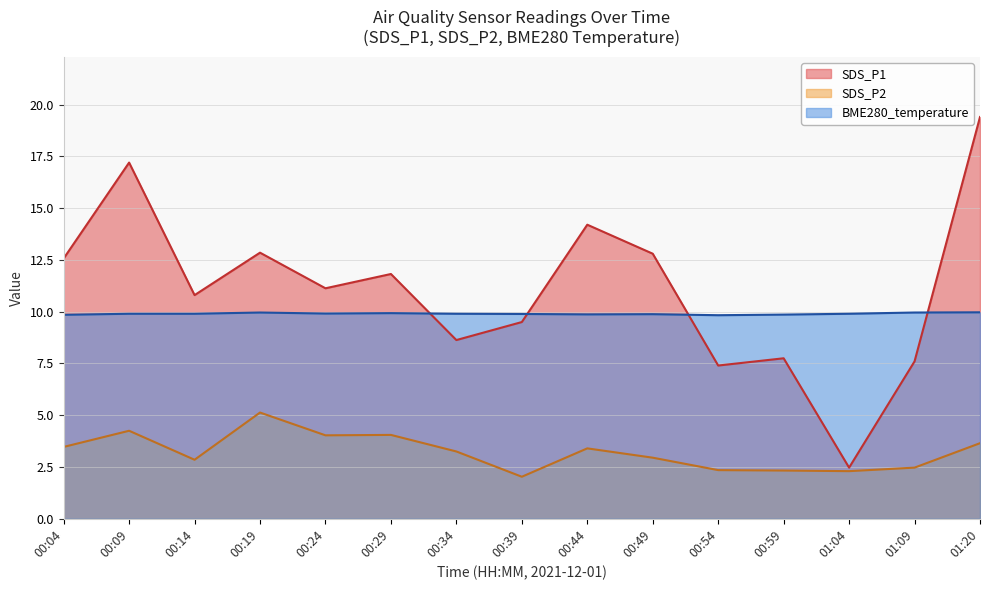

Which category has the lowest value in the SDS_P2 series?

00:39